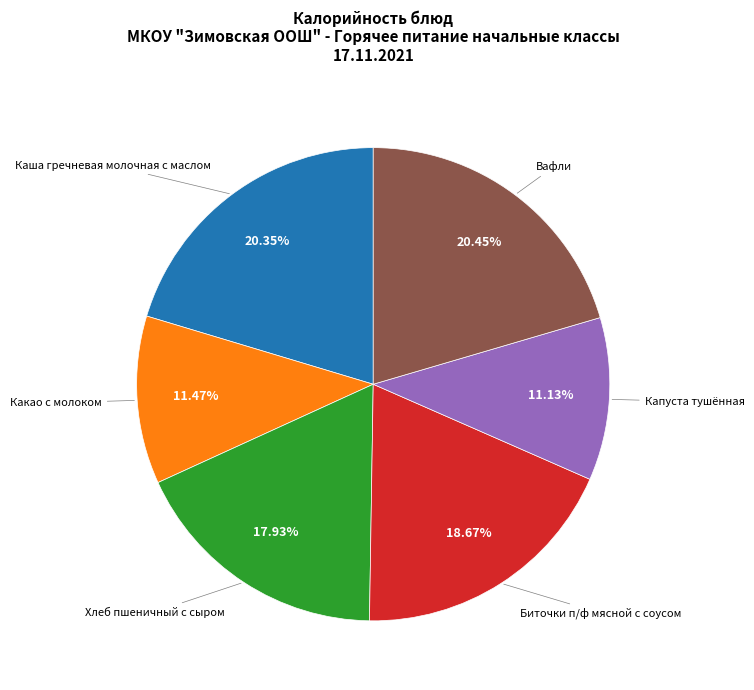

To the nearest percent, what is the difference between the Биточки п/ф мясной с соусом and Капуста тушённая slice percentages?

8%